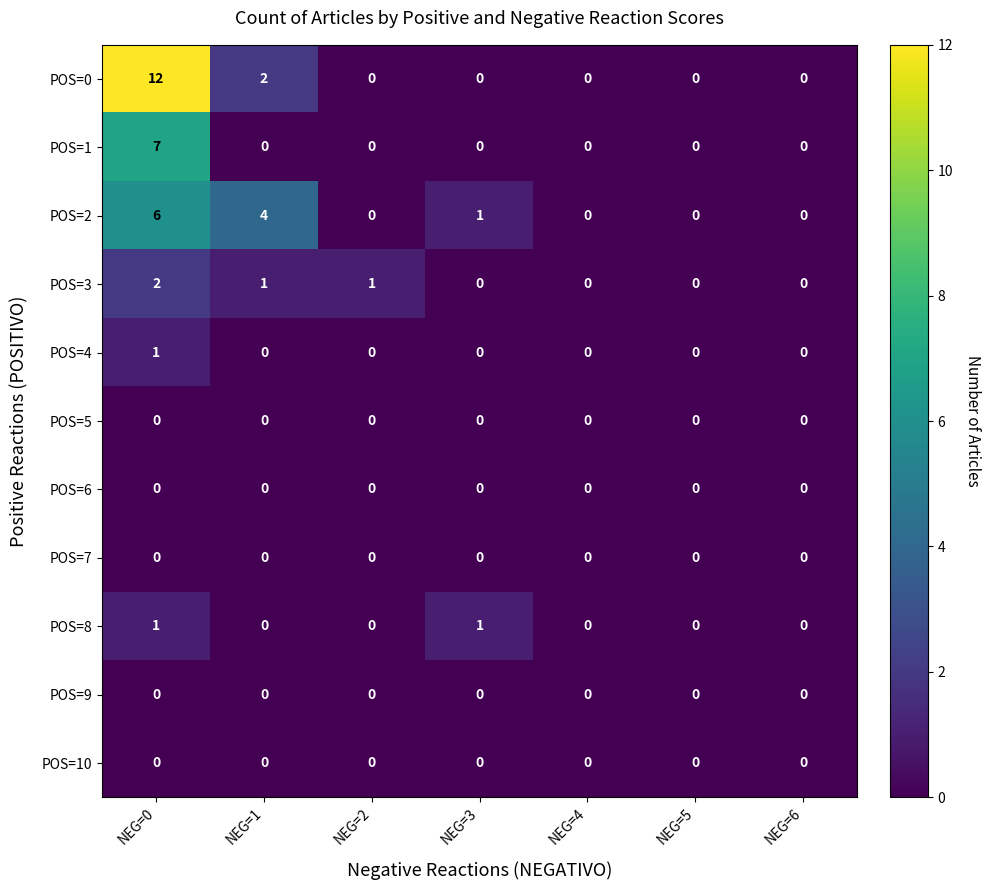

Count the POS=0 values in the range 0 to 2.

6